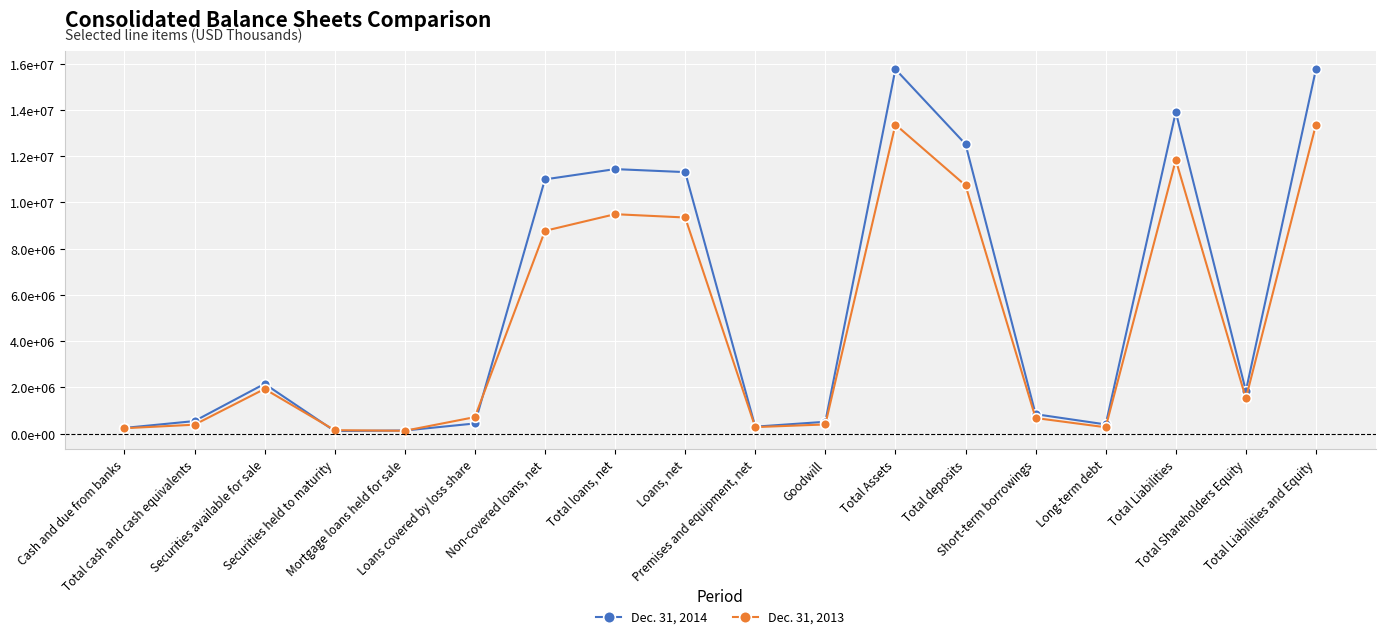

Is this an area chart (filled region under the line)?

No